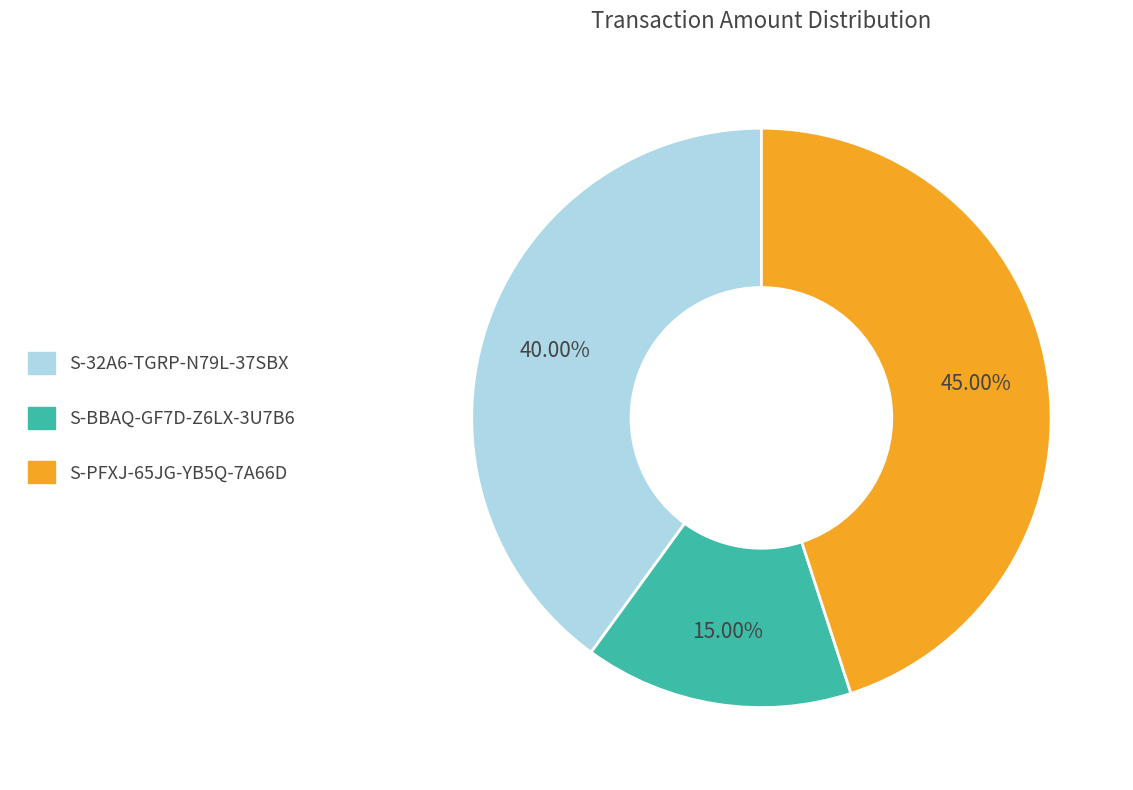

Is there any slice that represents more than half of the pie?

No